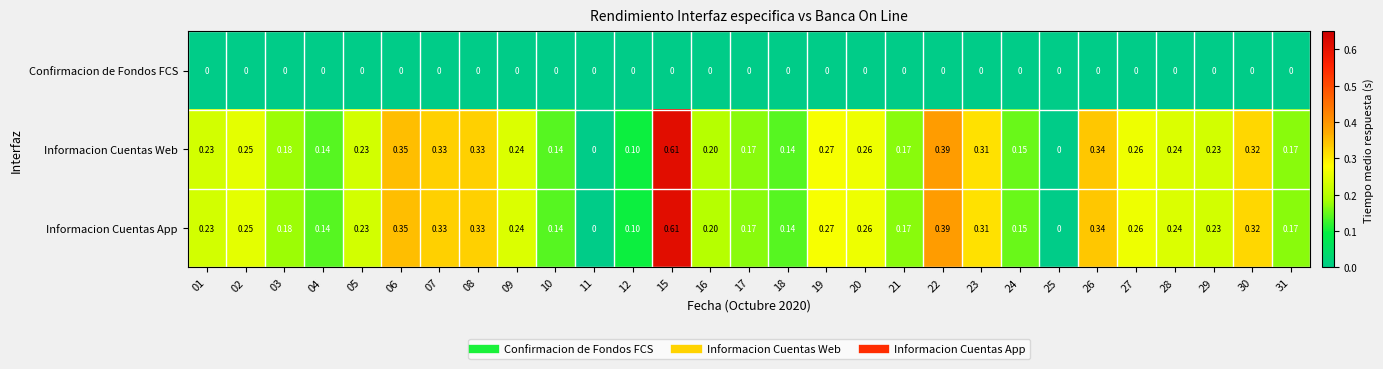

Is the value of Informacion Cuentas Web at 28 greater than the value of Confirmacion de Fondos FCS at 30?

Yes